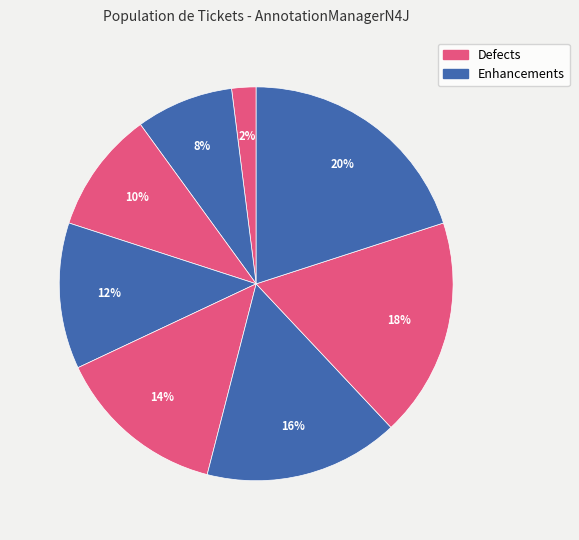

How many segments does this pie chart have?

8